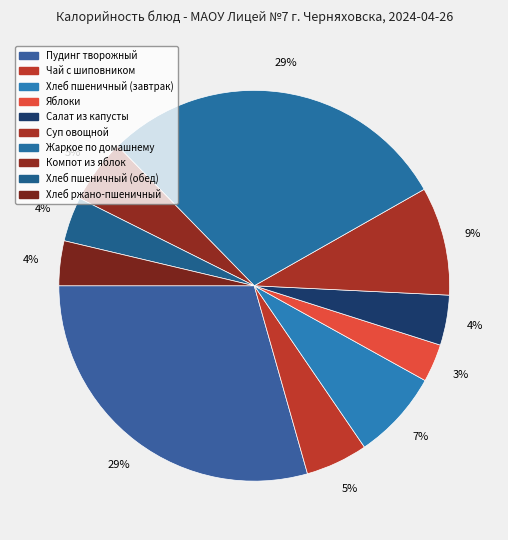

Count the number of slices in the pie.

10